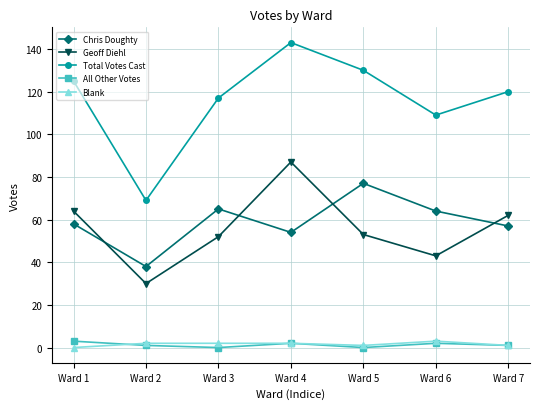

At which label does Chris Doughty reach its minimum?

Ward 2